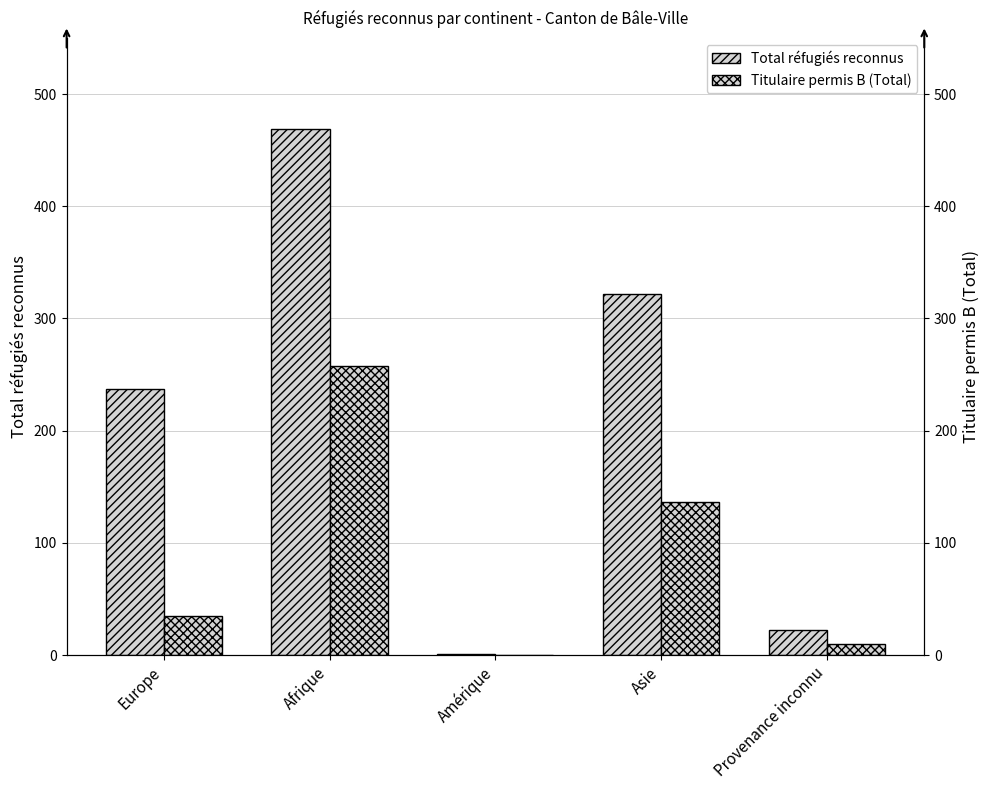

What is the difference between the maximum and second lowest values in the Total réfugiés reconnus series?

447